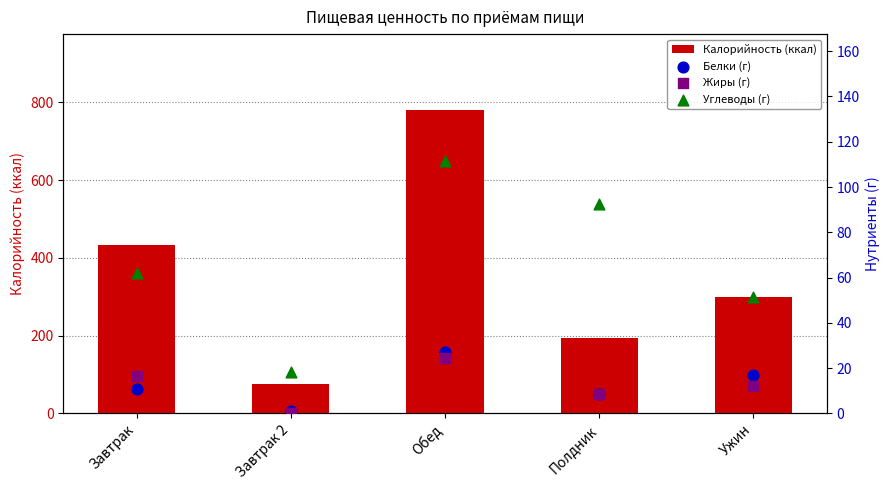

Which series has the largest total across all categories?

Калорийность (ккал)